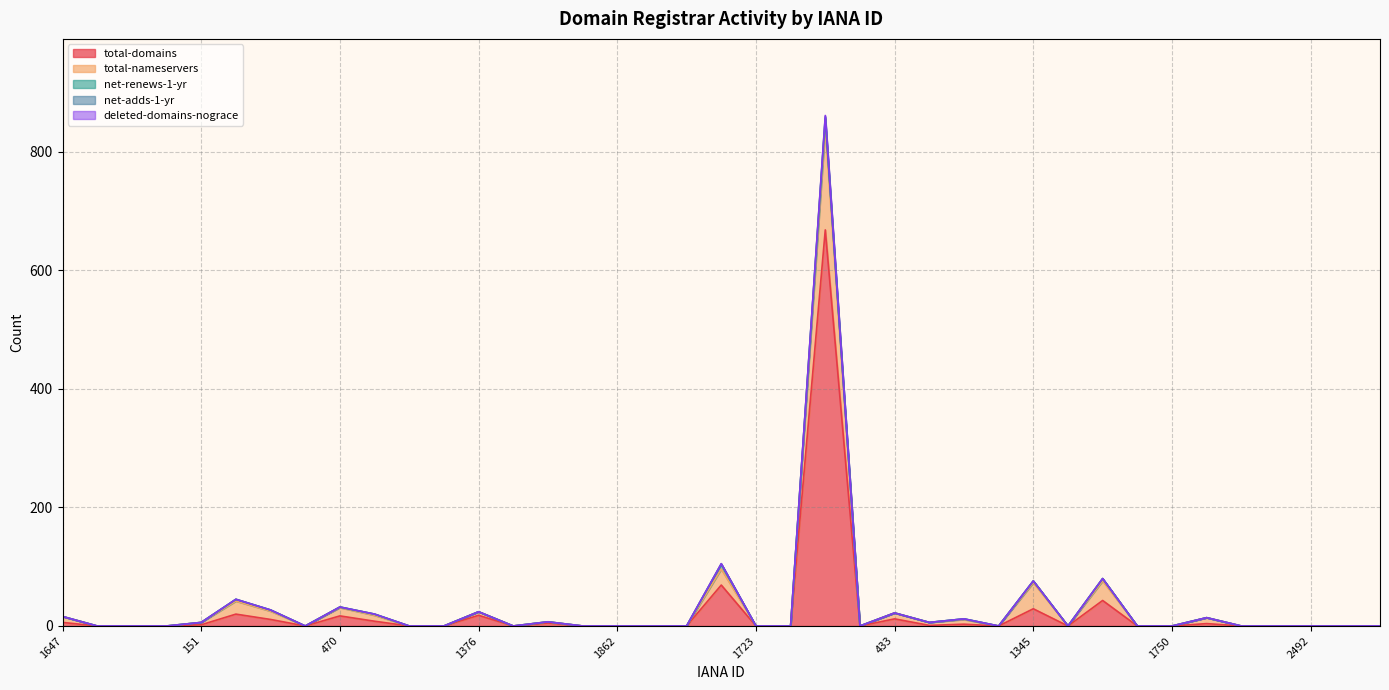

True or false: deleted-domains-nograce and total-domains cross at least once.

False